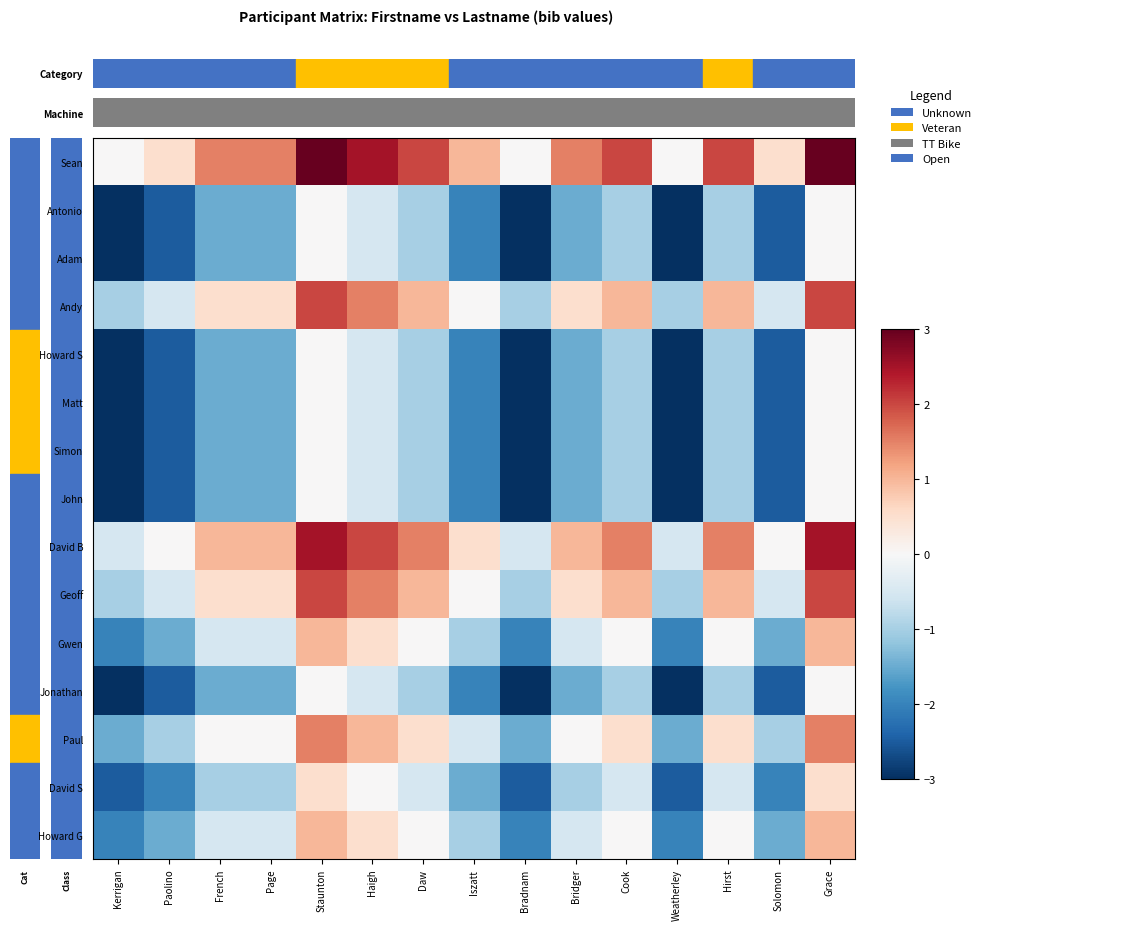

Rank the series by their maximum value, from lowest to highest.

Antonio, Adam, Howard S, Matt, Simon, John, Jonathan, David S, Gwen, Howard G, Paul, Andy, Geoff, David B, Sean